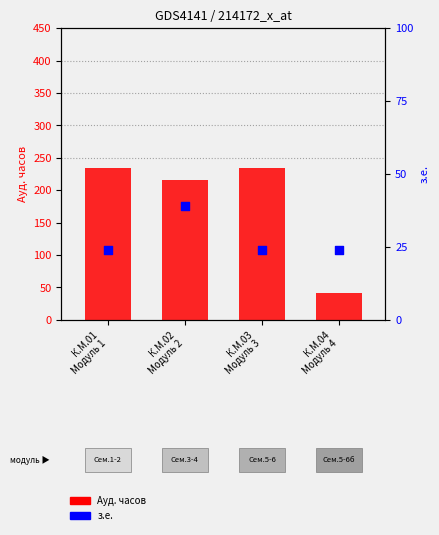

Between К.М.01
Модуль 1 and К.М.04
Модуль 4, which is larger?

К.М.01
Модуль 1